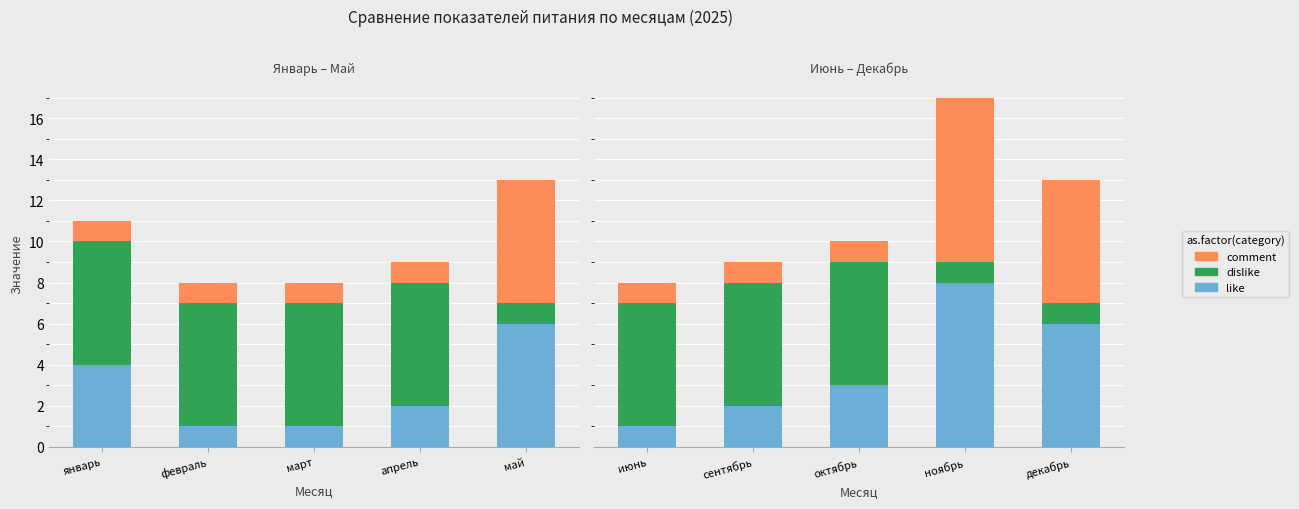

What is the lowest value of the dislike series?

1